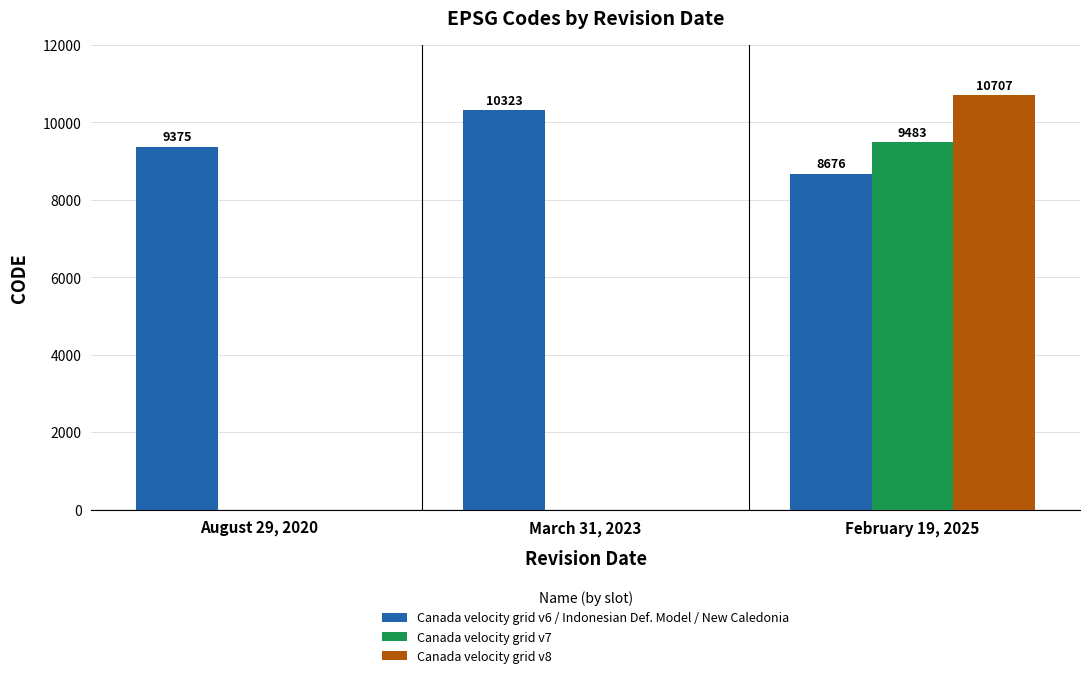

At which category is the sum across all series the highest?

February 19, 2025